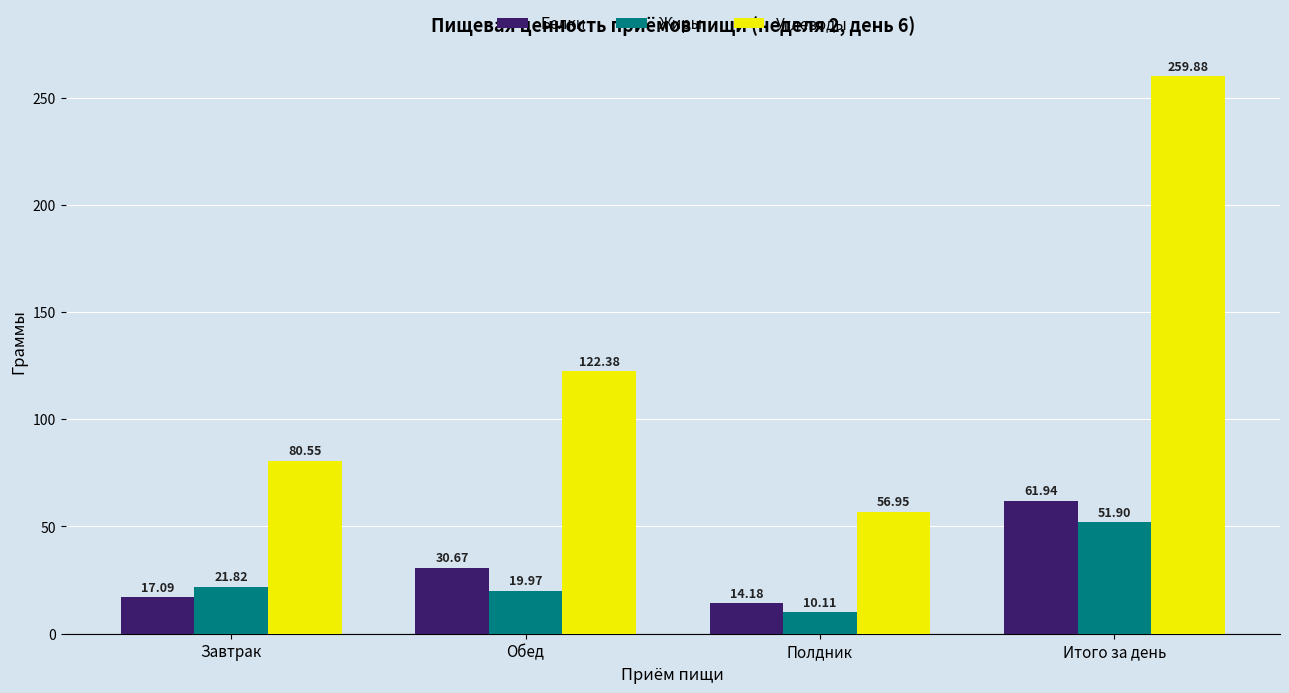

Rank the series by their maximum value, from highest to lowest.

Углеводы, Белки, Жиры